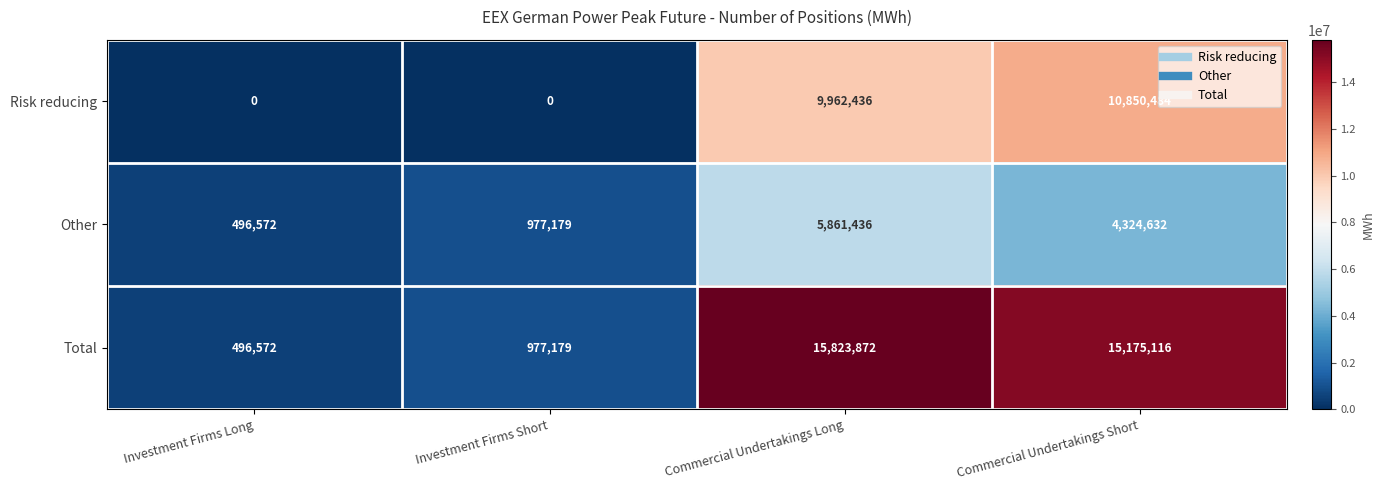

What is the total value across all series at Commercial Undertakings Long?

31647744